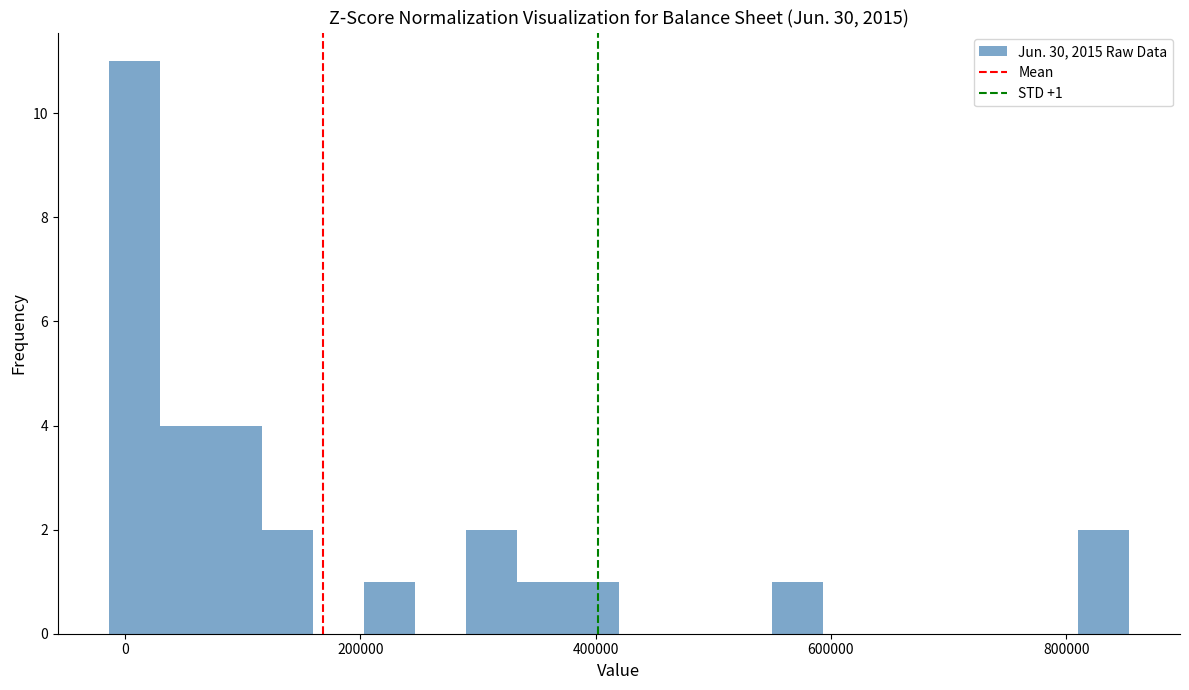

Around what value on the x-axis is the tallest bar? Give the approximate position of its centre, as read against the axis.

0